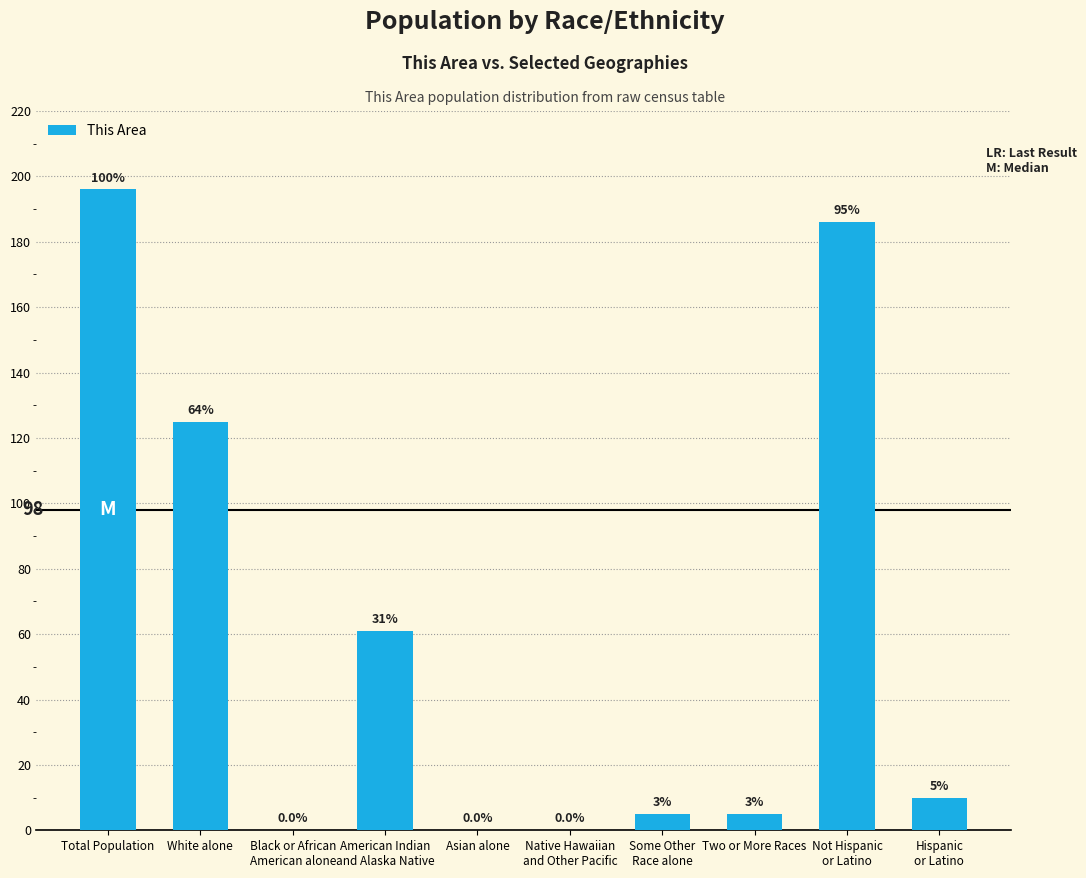

True or false: the data shows 45 at White alone.

False